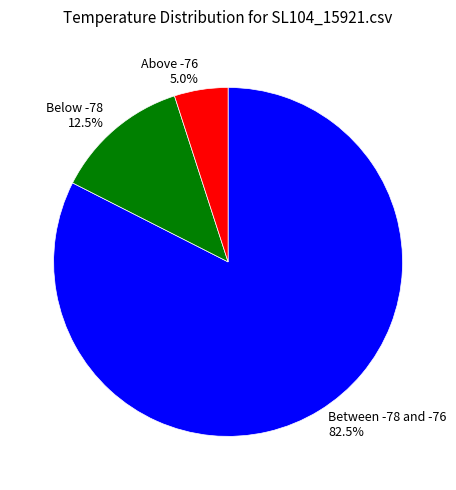

Between Above -76 5.0% and Below -78 12.5%, which is larger?

Below -78 12.5%